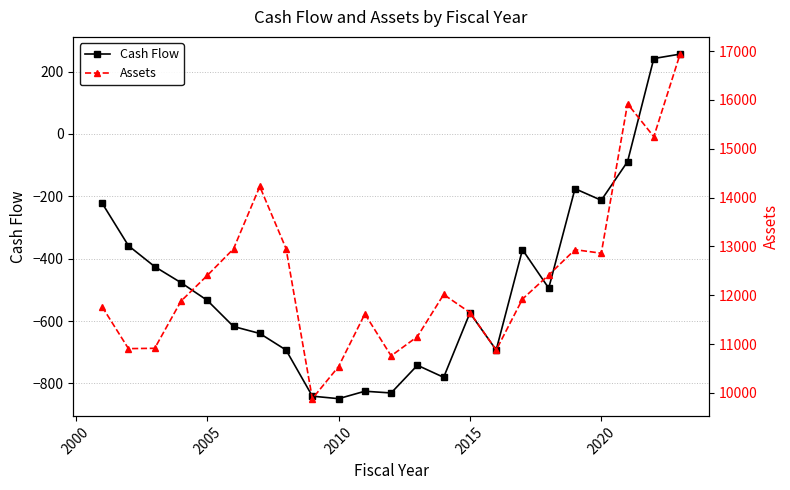

Does the chart have visible grid lines?

Yes